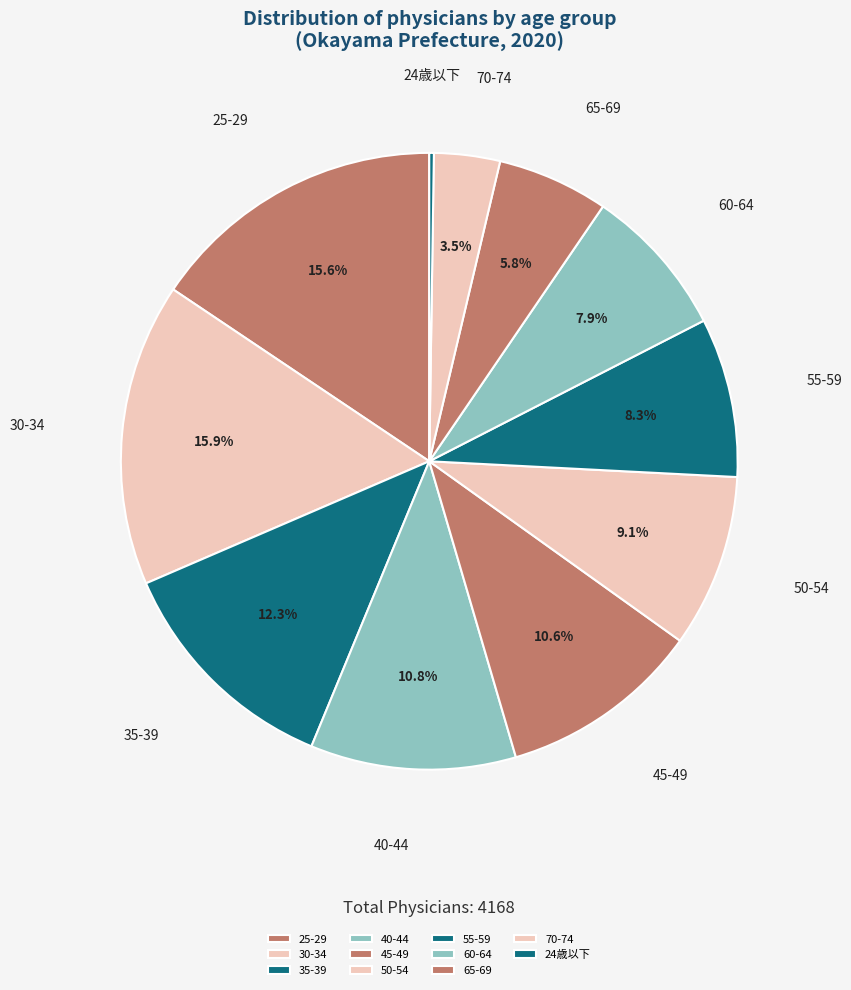

Approximately how many times larger is the value at 45-49 compared to 35-39?

0.9